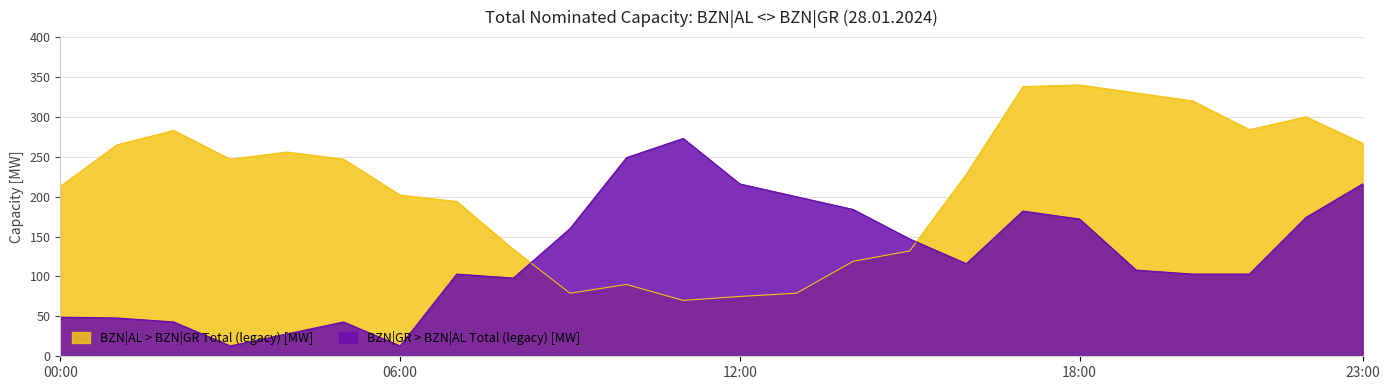

What are all the series names shown in the legend?

BZN|AL > BZN|GR Total (legacy) [MW], BZN|GR > BZN|AL Total (legacy) [MW]